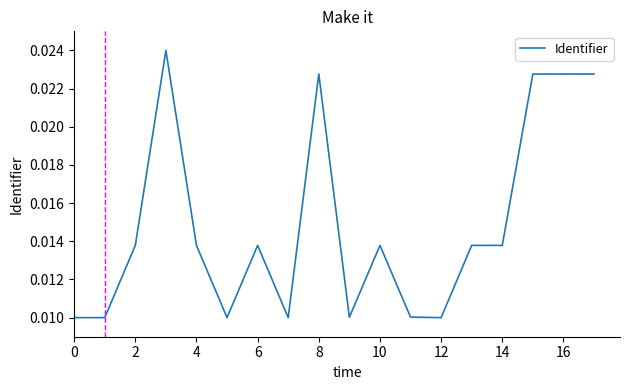

Which has a higher value, 2 or 8?

8